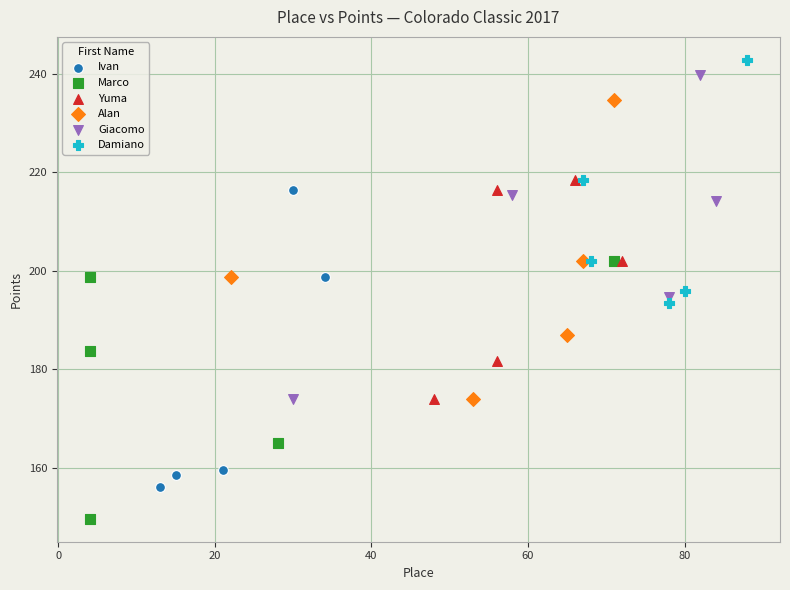

Which series has the widest spread of Y values?

Giacomo